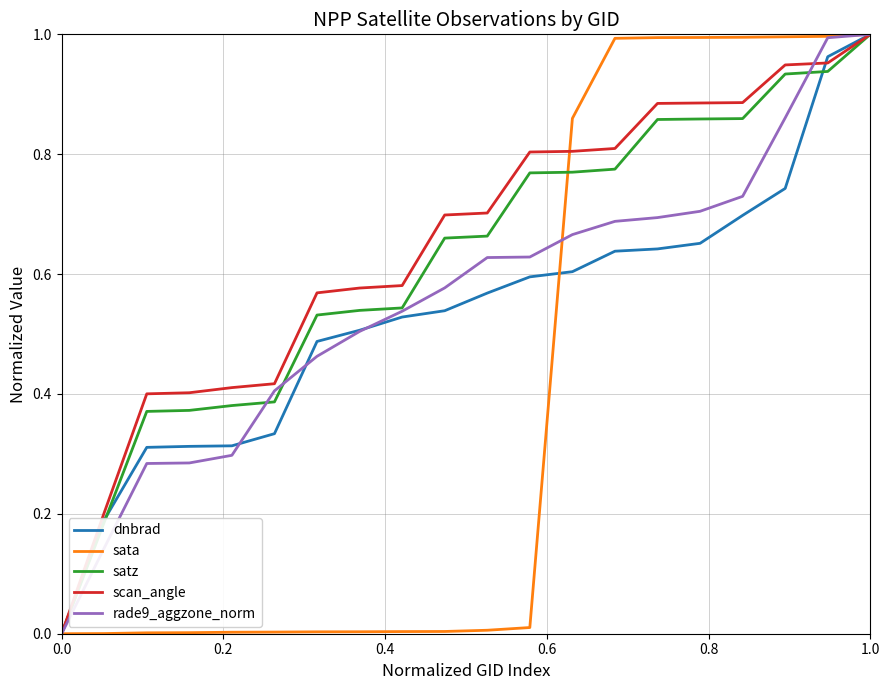

What are all the series names shown in the legend?

dnbrad, sata, satz, scan_angle, rade9_aggzone_norm